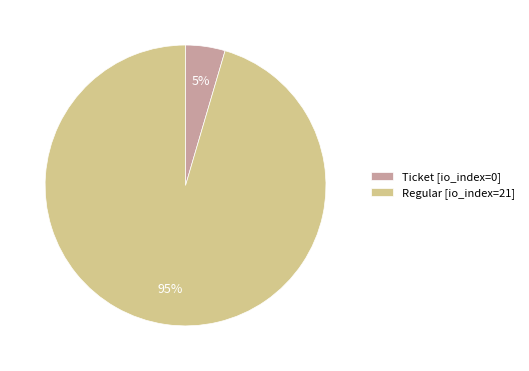

What is the smallest slice in the pie chart?

Ticket [io_index=0]